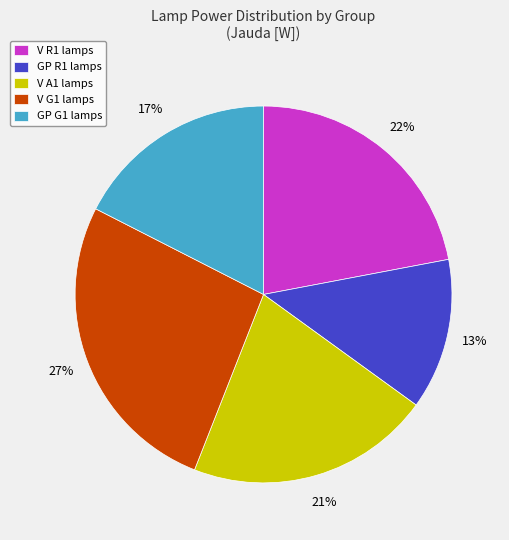

Approximately how many times larger is the value at GP G1 lamps compared to V A1 lamps?

0.8